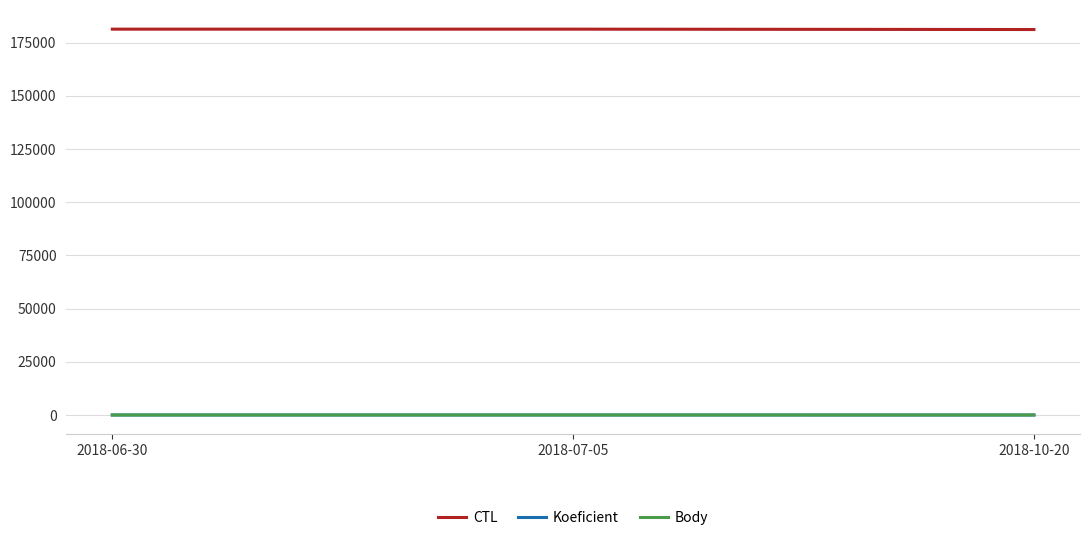

What is the greatest value displayed?

181317